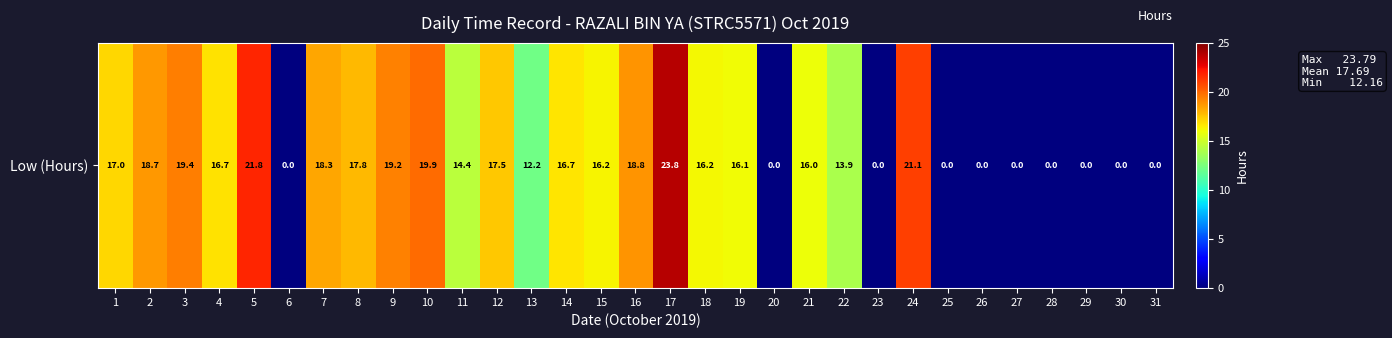

How many values are below 16?

14